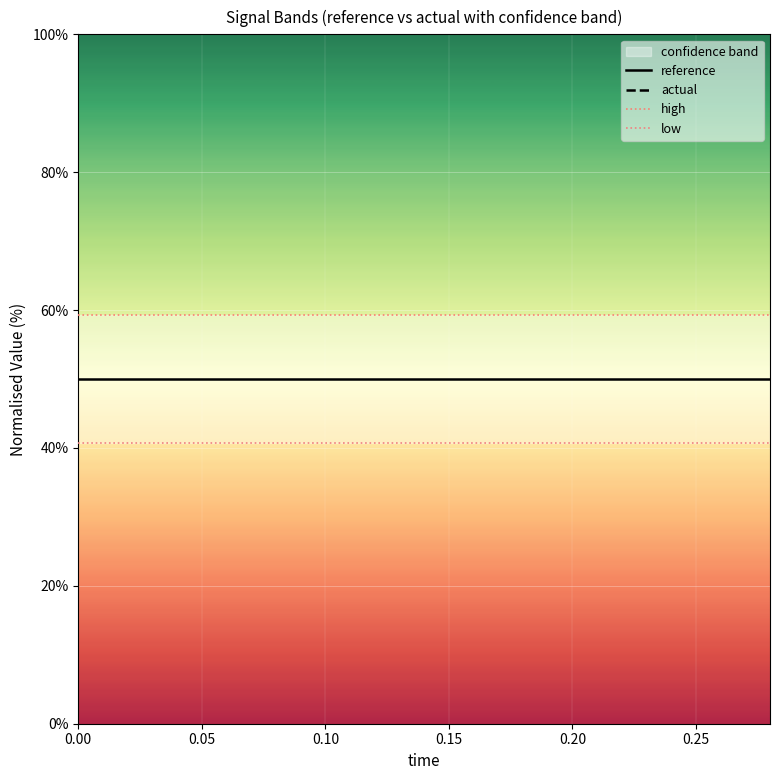

True or false: actual and high intersect in this chart.

False